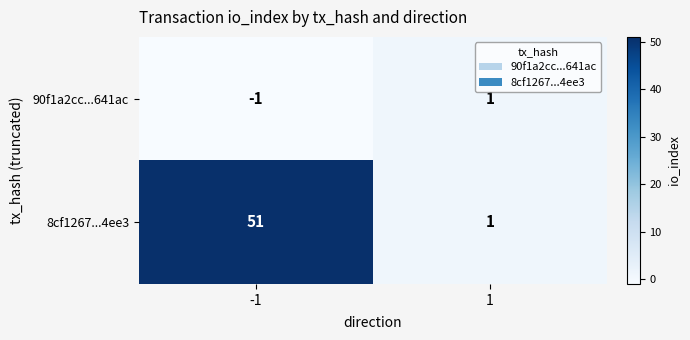

List the series in order of their peak value, lowest first.

90f1a2cc...641ac, 8cf1267...4ee3